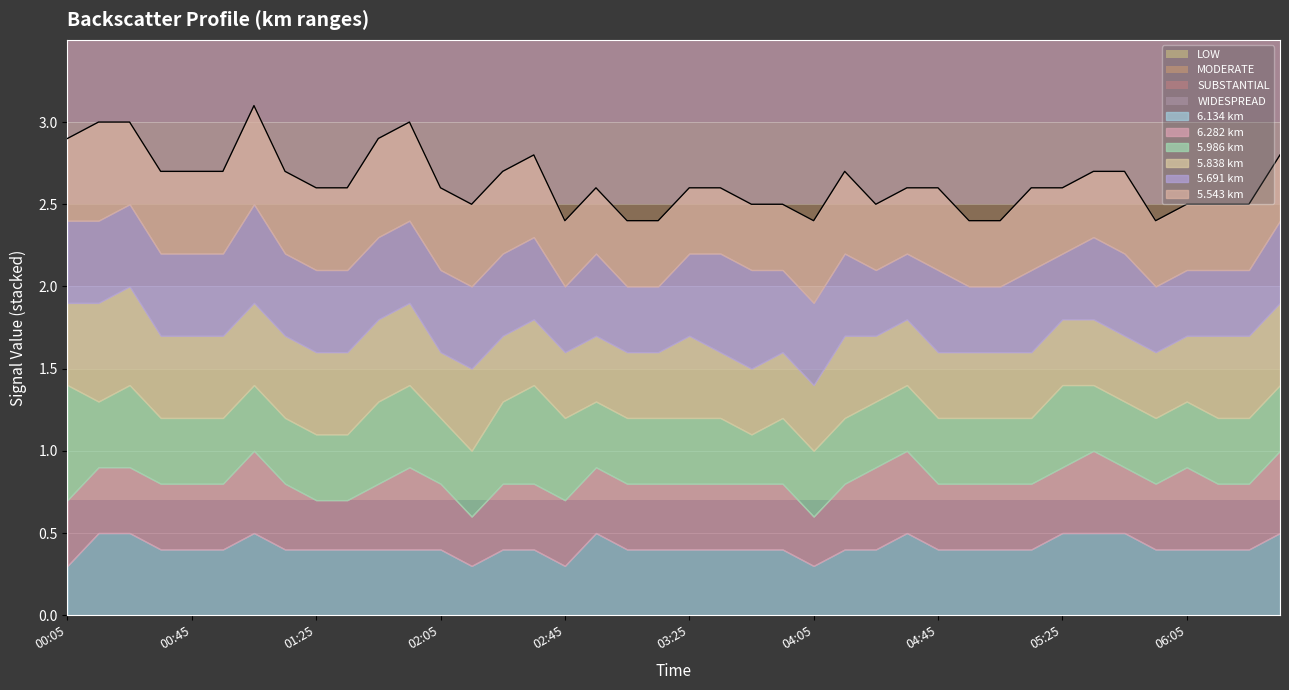

True or false: 5.543 has more than 2 interior local peaks.

True